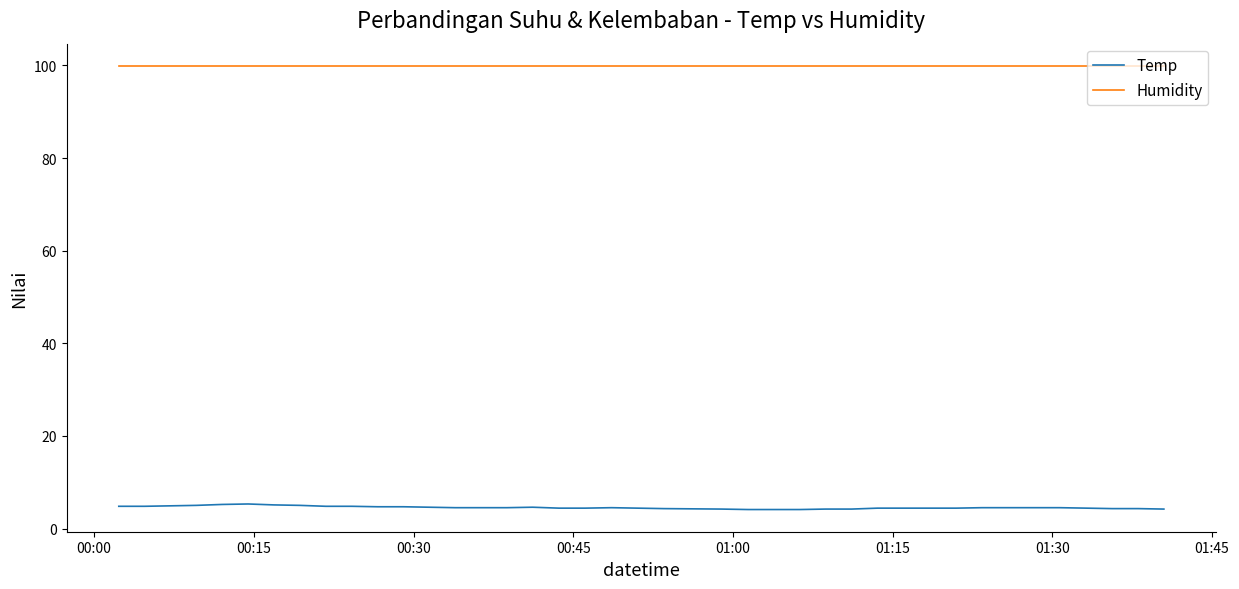

List the series in order of their peak value, lowest first.

Temp, Humidity